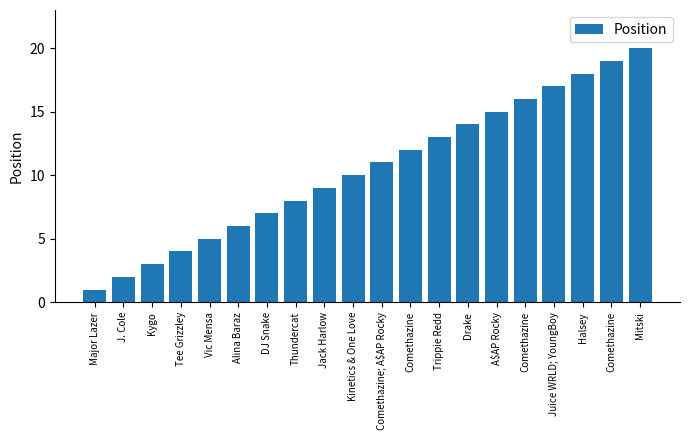

Reading left to right, what are all the values shown in this chart?

1	2	3	4	5	6	7	8	9	10	11	12	13	14	15	16	17	18	19	20